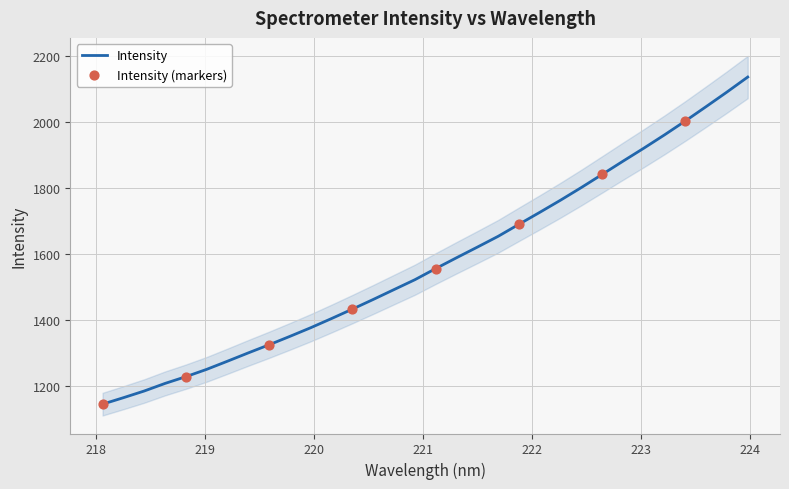

What is the change in value from 219.2067 to 220.7354?

+217.1